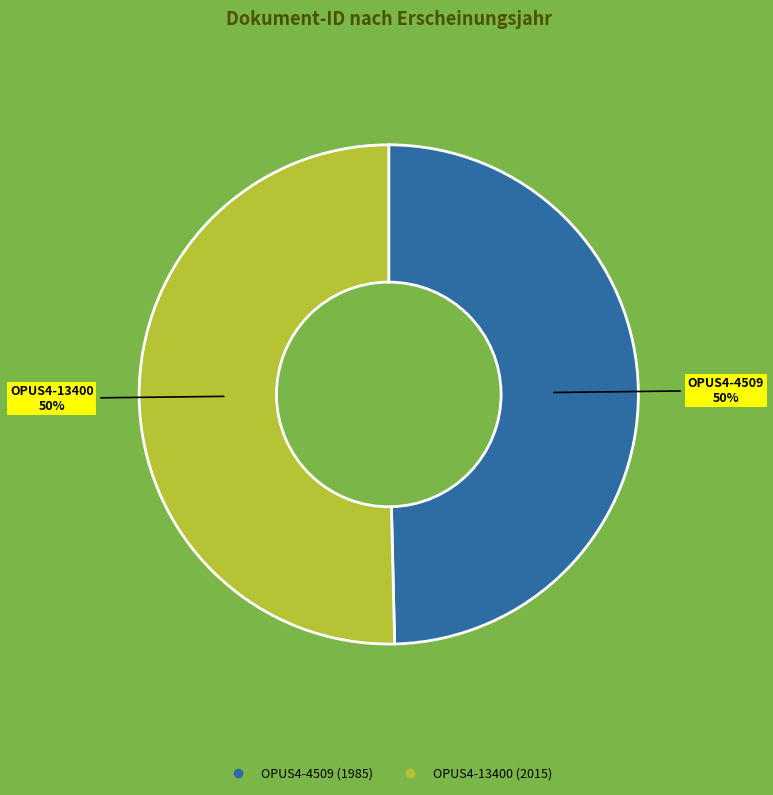

Do OPUS4-4509 and OPUS4-13400 together represent more than half of the pie?

Yes